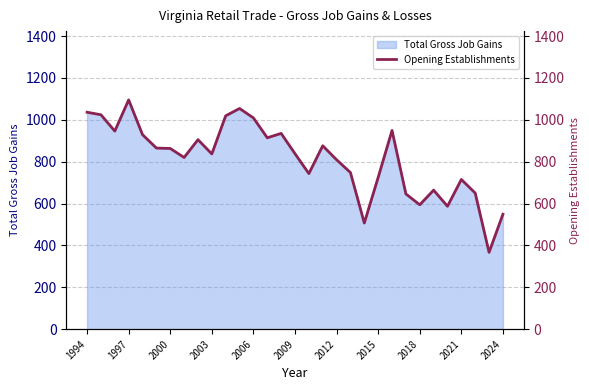

Reading left to right, transcribe all the data shown in this chart.

1036	1024	946	1095	929	865	863	820	905	837	1019	1054	1009	914	935	838	743	876	809	748	507	725	949	646	594	664	587	715	650	367	549